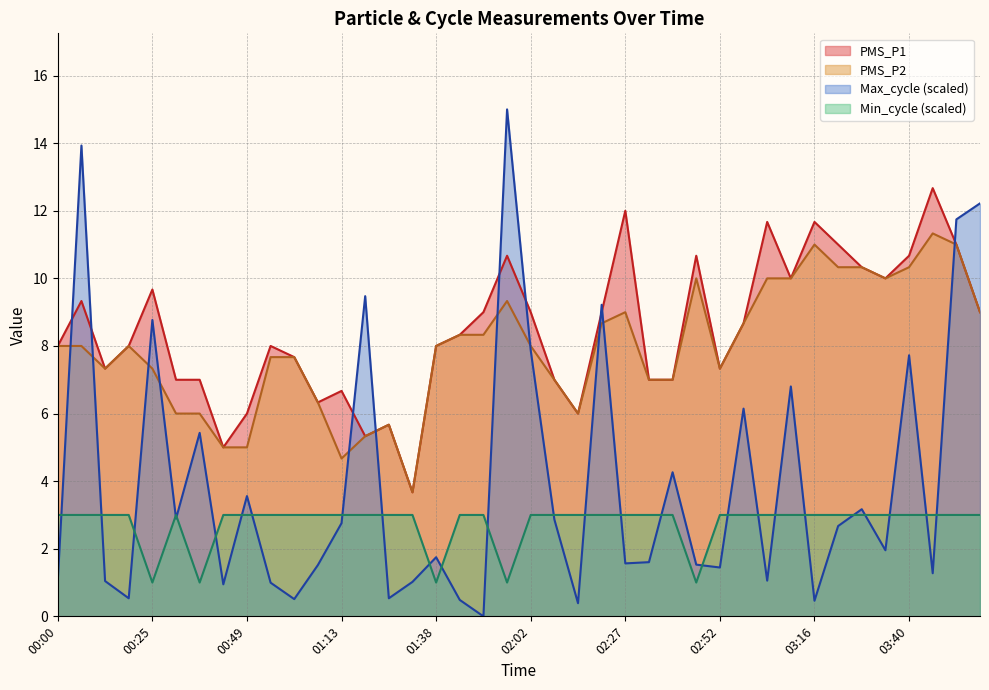

Rank the categories by Min_cycle value from lowest to highest.

00:25, 00:37, 01:38, 01:56, 02:46, 00:00, 00:06, 00:13, 00:19, 00:31, 00:43, 00:49, 00:55, 01:01, 01:07, 01:13, 01:19, 01:25, 01:31, 01:44, 01:50, 02:02, 02:08, 02:14, 02:21, 02:27, 02:34, 02:40, 02:52, 02:58, 03:04, 03:10, 03:16, 03:22, 03:28, 03:34, 03:40, 03:47, 03:53, 03:59